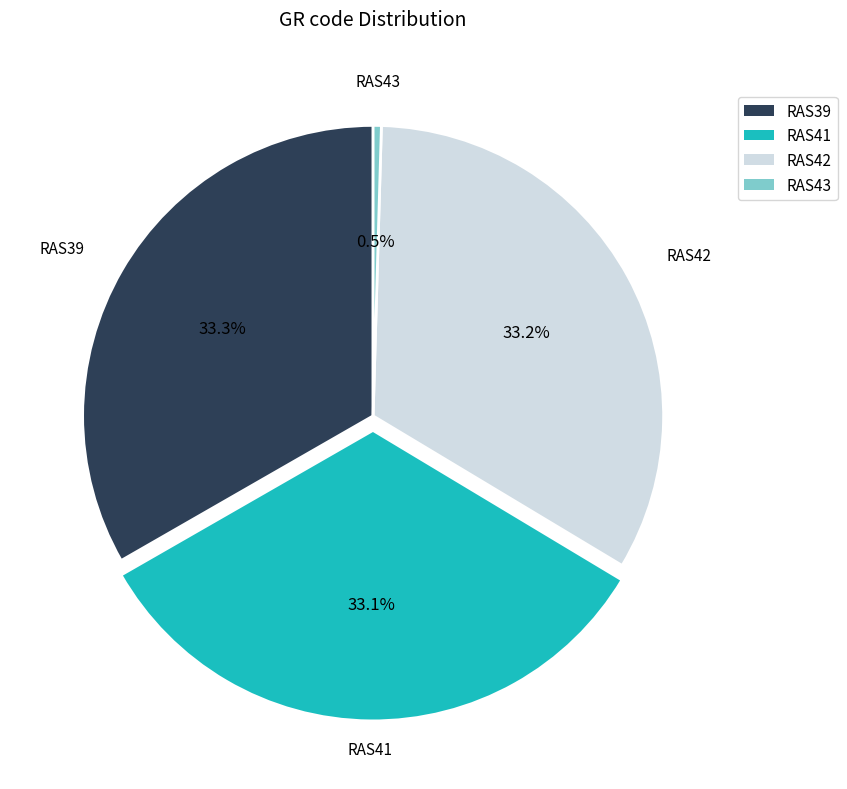

Which has a higher value, RAS42 or RAS43?

RAS42